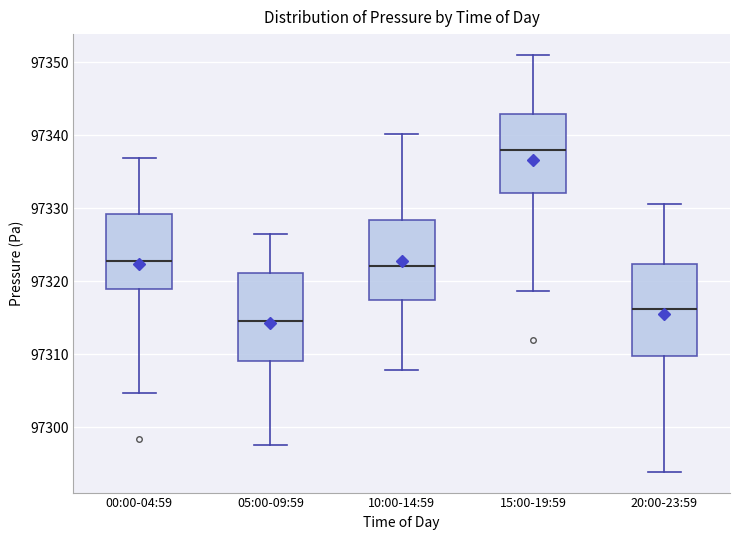

Where does the lower whisker of the box for 20:00-23:59 end on the y-axis? The values are not printed on the chart, so give them approximately, as read against the axis.

97294